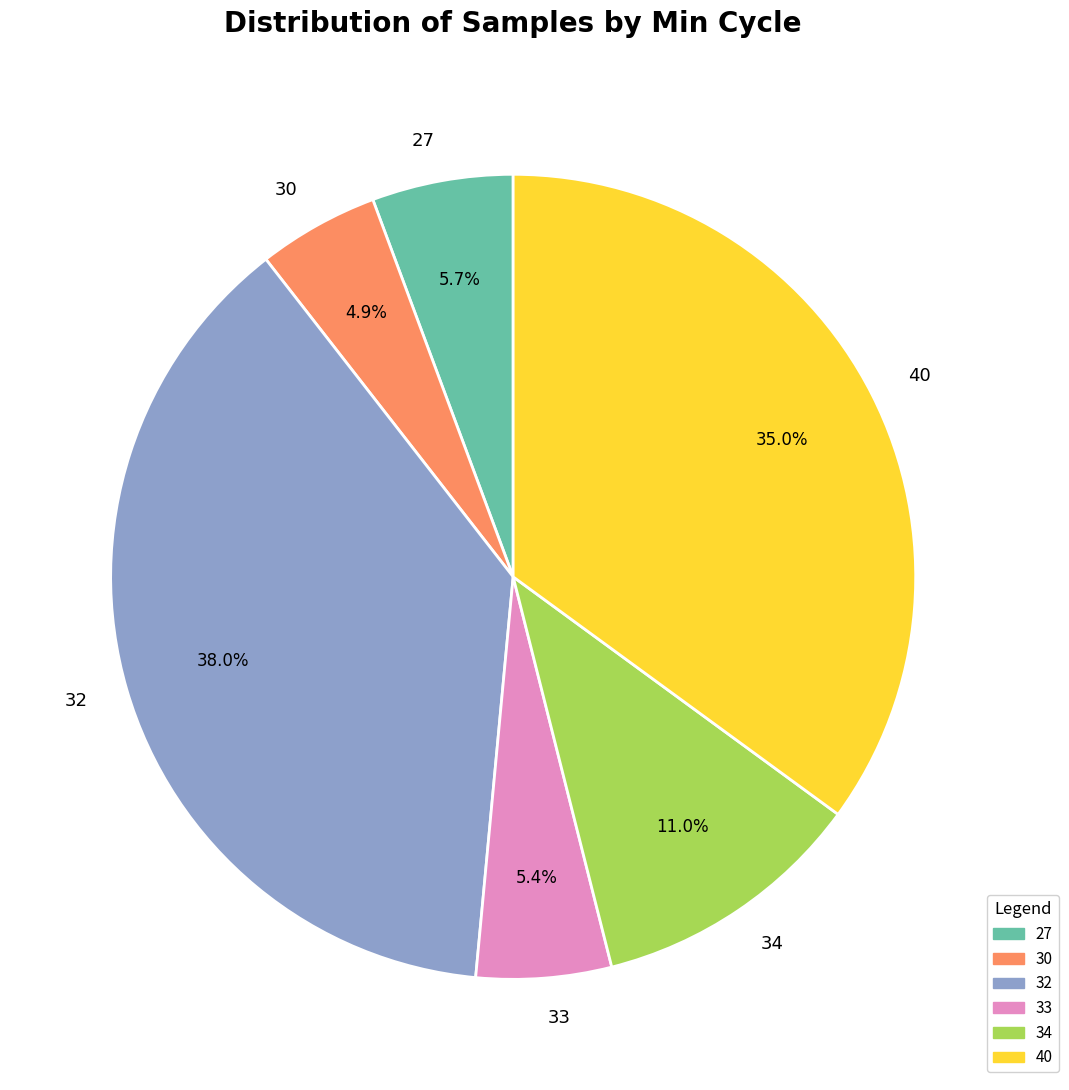

What percentage is the 40 slice, to the nearest percent?

35%